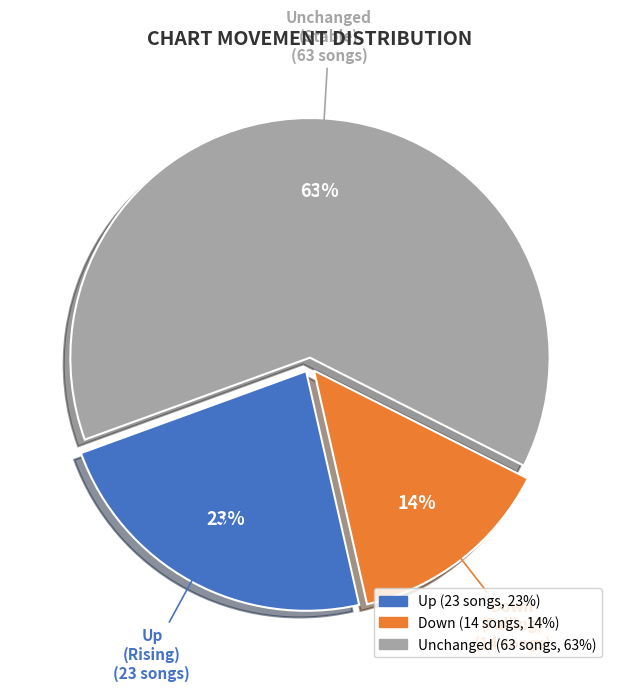

Is there any slice that represents more than half of the pie?

Yes